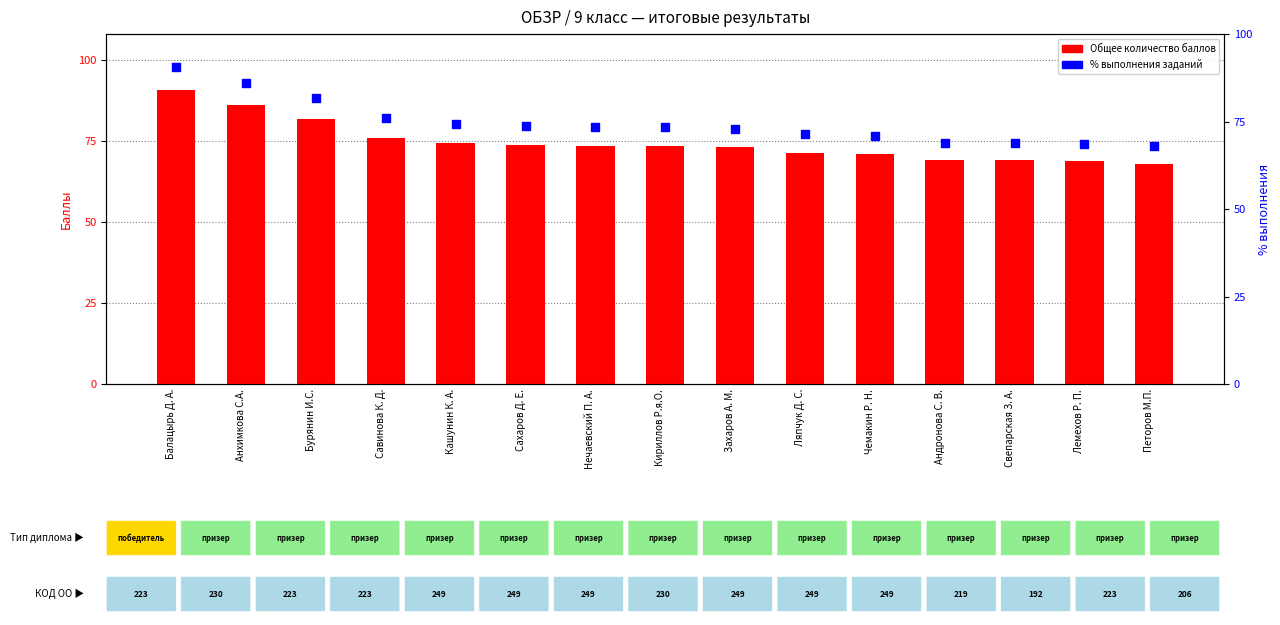

What is the total value across all series at Ляпчук Д. С.?

142.7